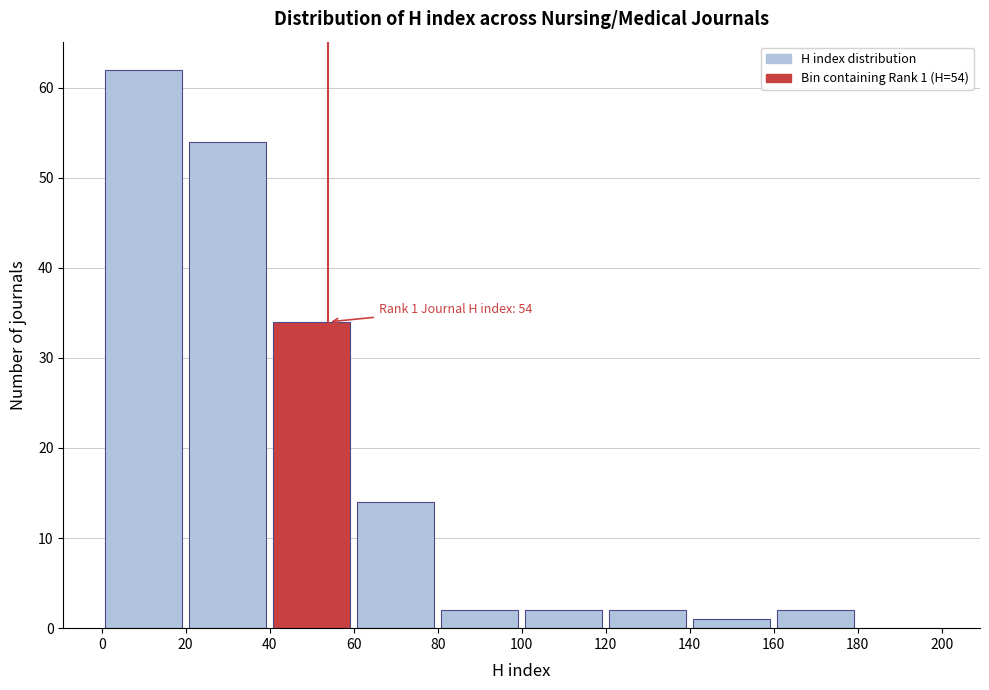

Which range on the x-axis has the tallest bar?

0 to 20